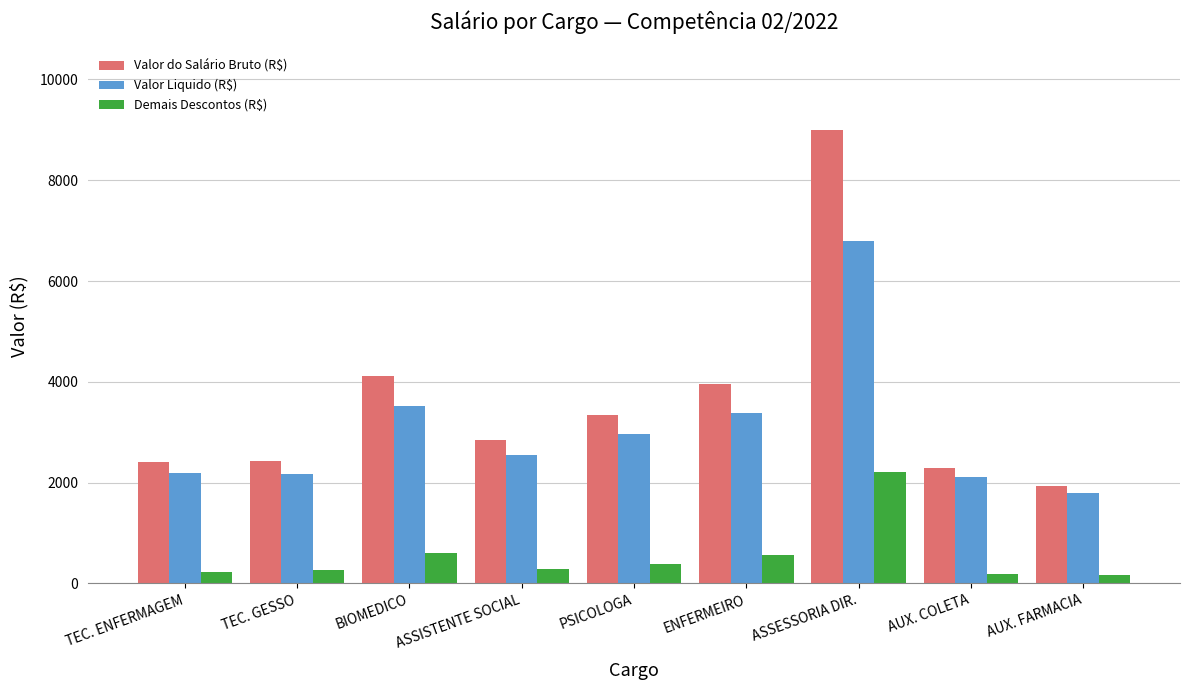

Are the bars grouped side by side (vs. stacked)?

Yes